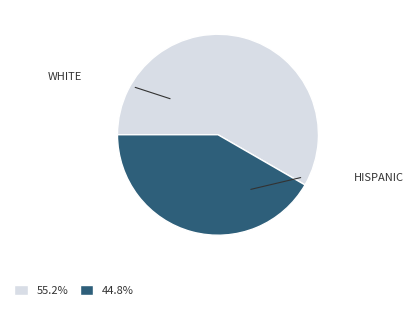

Is there any slice that represents more than half of the pie?

Yes